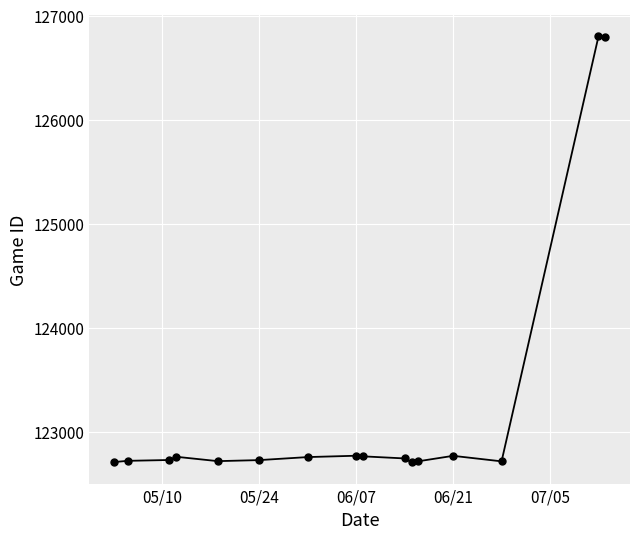

What is the sum of all values?

1971931